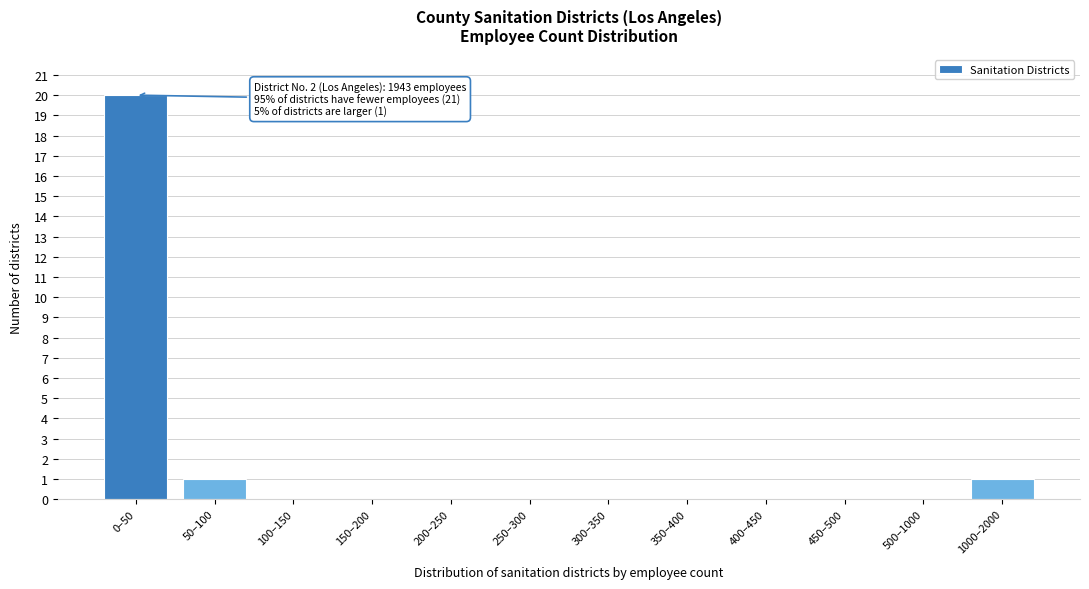

Reading left to right, list all the values displayed in this chart.

0–50=20	50–100=1	100–150=0	150–200=0	200–250=0	250–300=0	300–350=0	350–400=0	400–450=0	450–500=0	500–1000=0	1000–2000=1